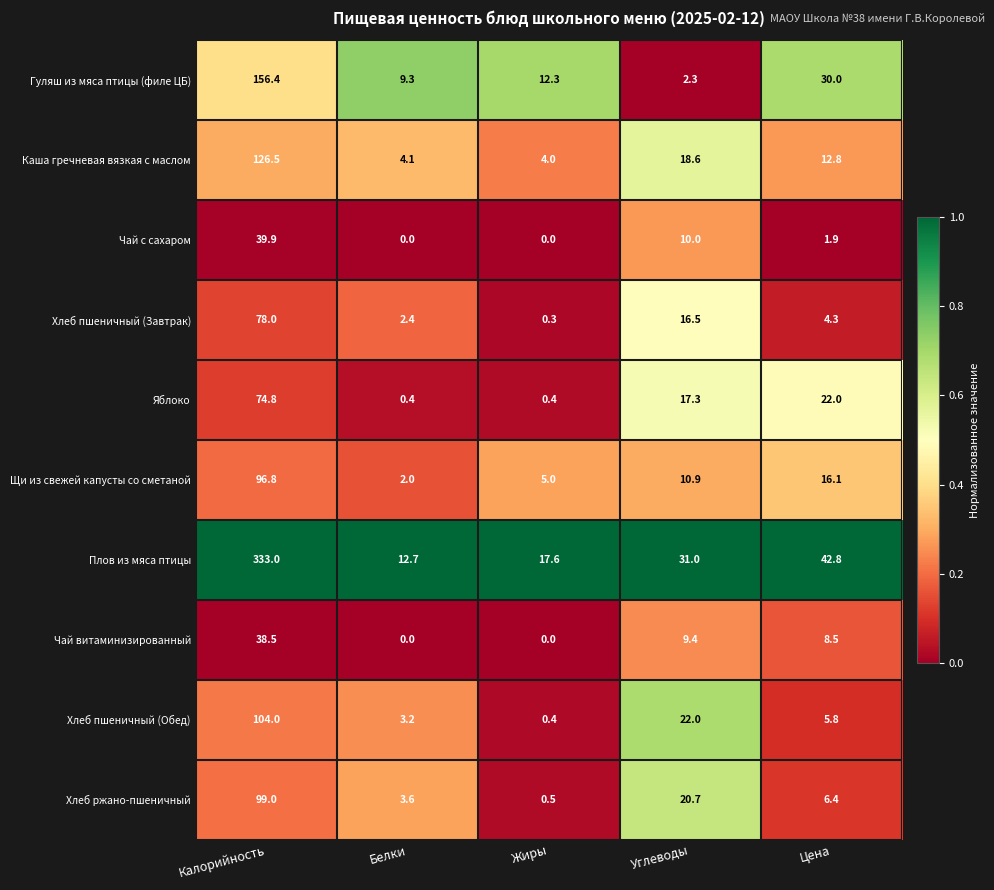

How many categories are shown in the chart?

5